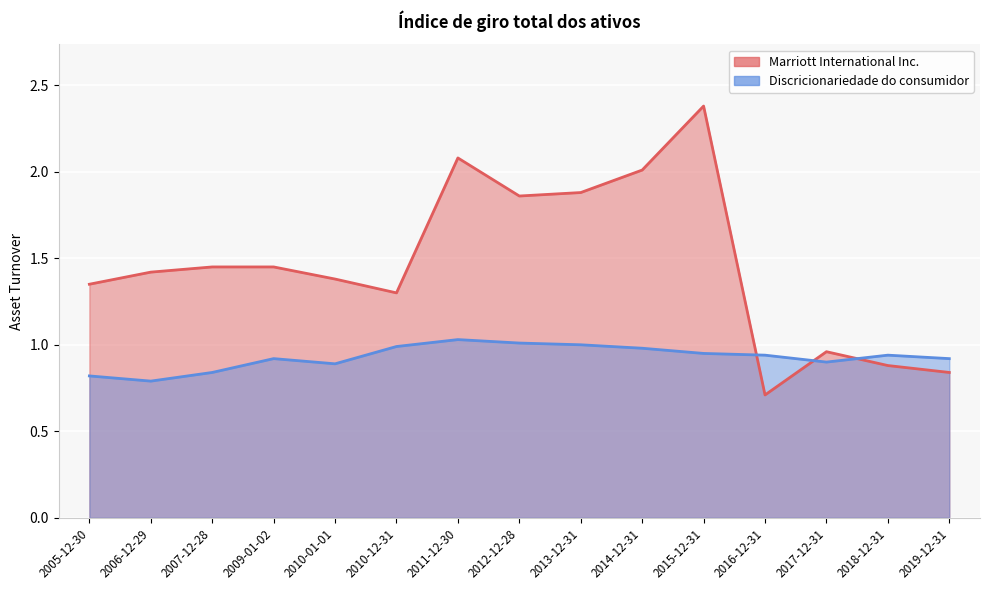

At how many categories does at least one series exceed 1?

11